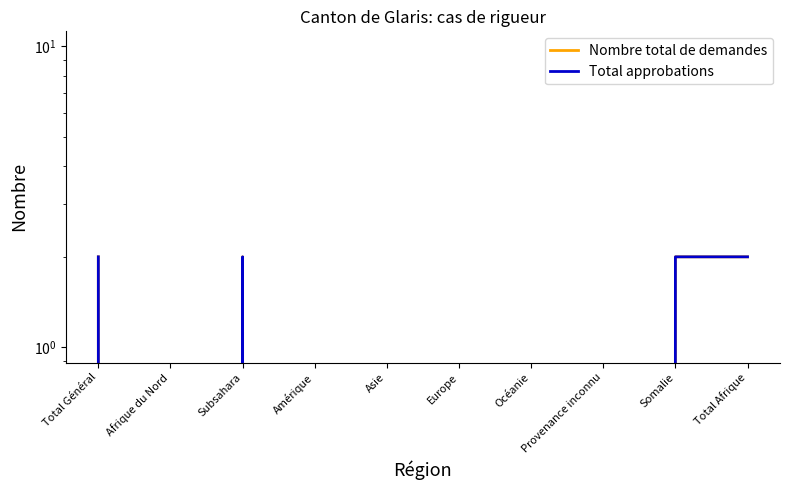

Which series has the widest spread of values?

Nombre total de demandes